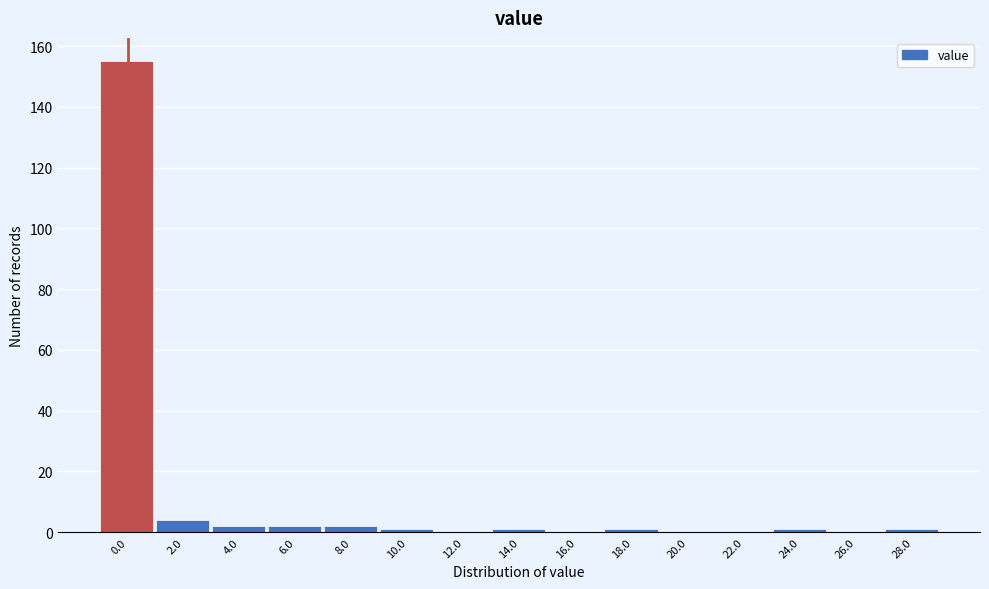

Reading right to left, extract all data points from this chart.

28.0=1	26.0=0	24.0=1	22.0=0	20.0=0	18.0=1	16.0=0	14.0=1	12.0=0	10.0=1	8.0=2	6.0=2	4.0=2	2.0=4	0.0=155